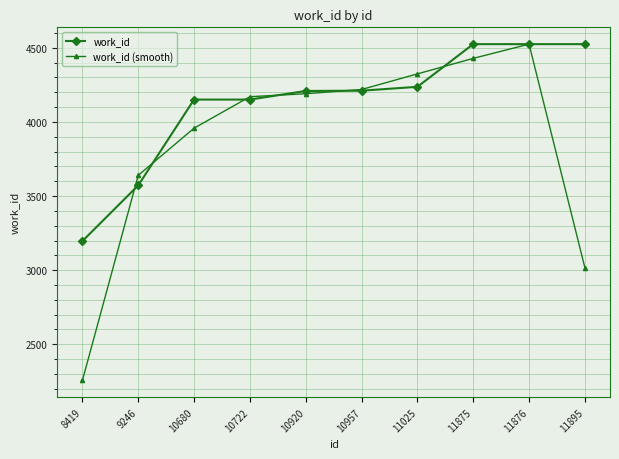

What is the approximate value of work_id at 10920?

4209.0